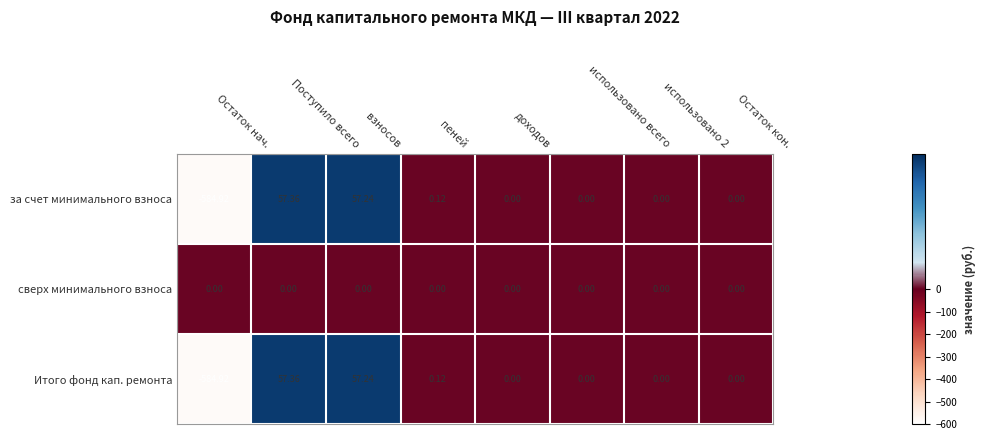

Which category has the lowest value across all series?

Остаток нач.